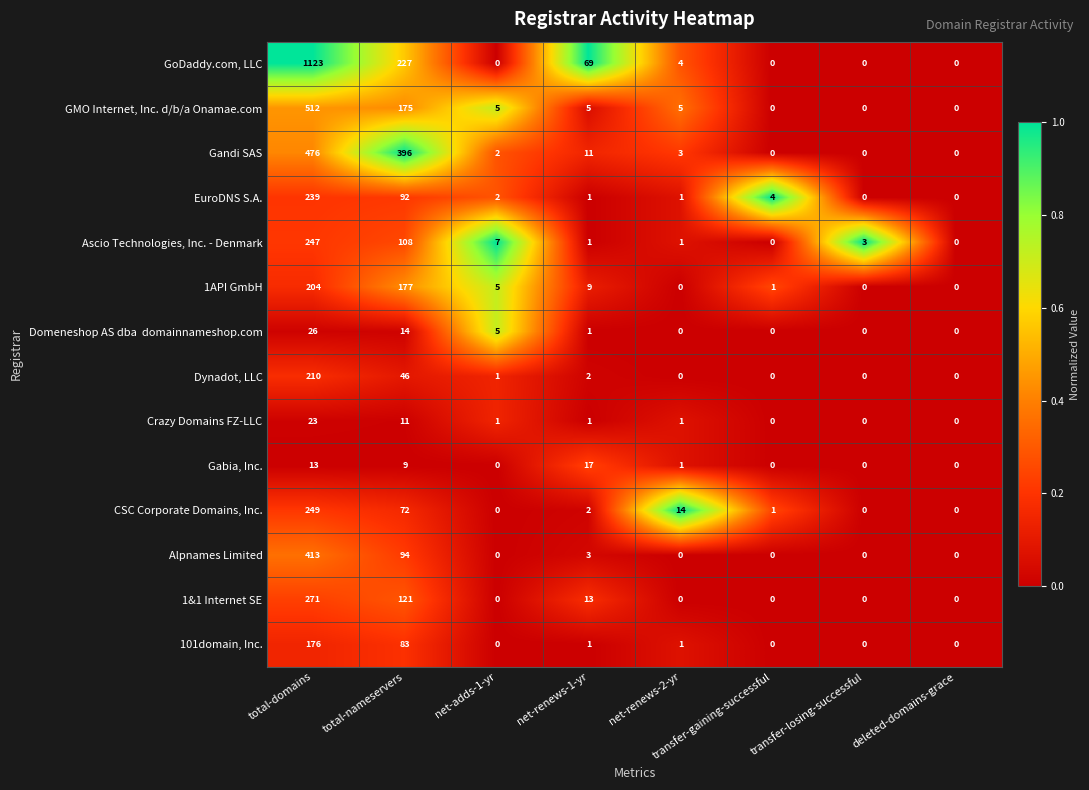

What is the sum of the Alpnames Limited values at net-renews-1-yr and total-domains?

416